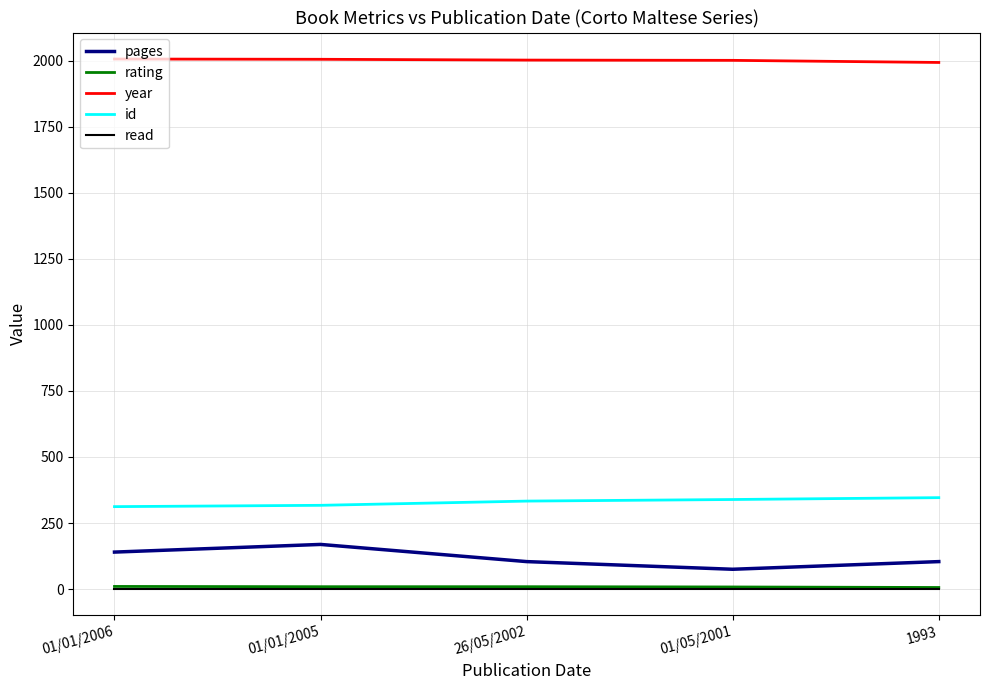

How many distinct data groups are displayed?

5